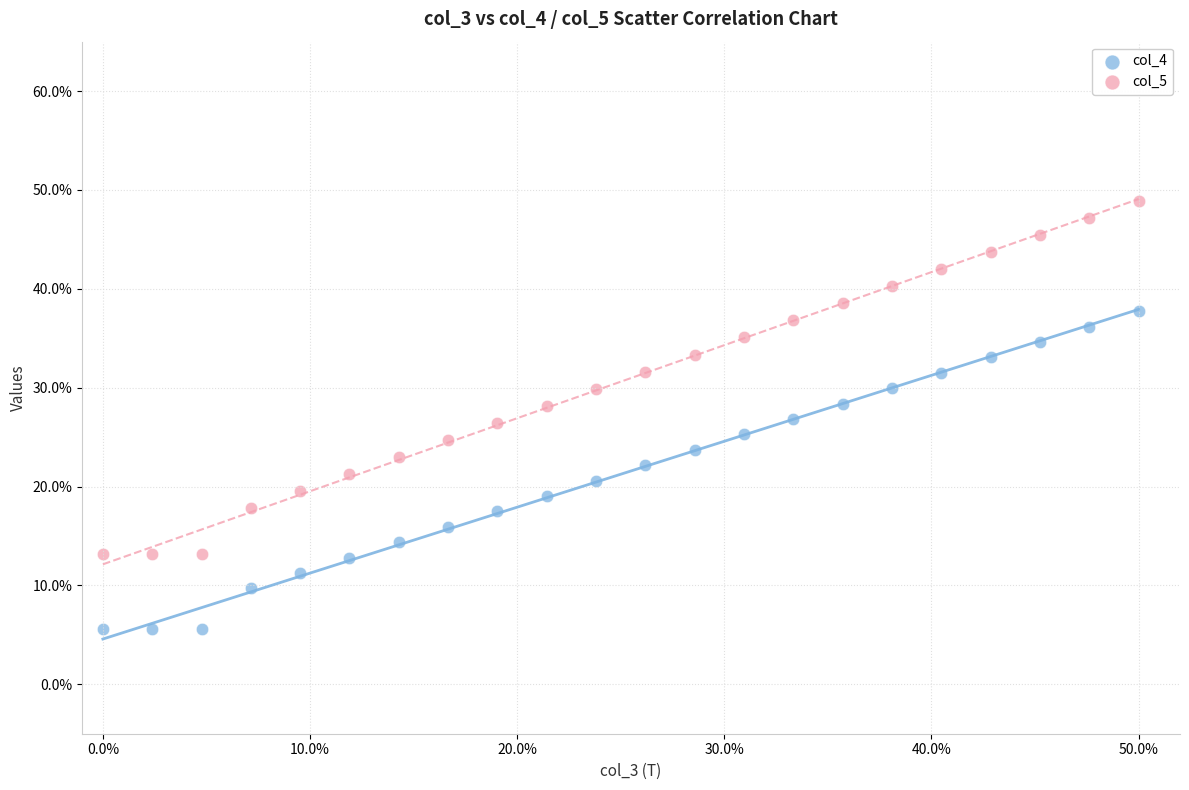

Which series has the largest Y range (max minus min)?

col_5